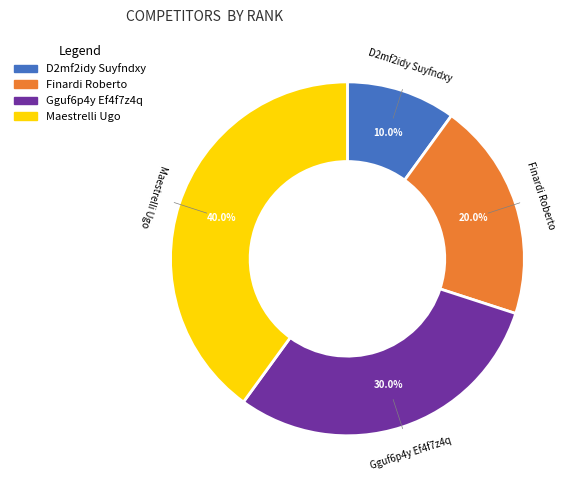

What is the largest slice in the pie chart?

Maestrelli Ugo